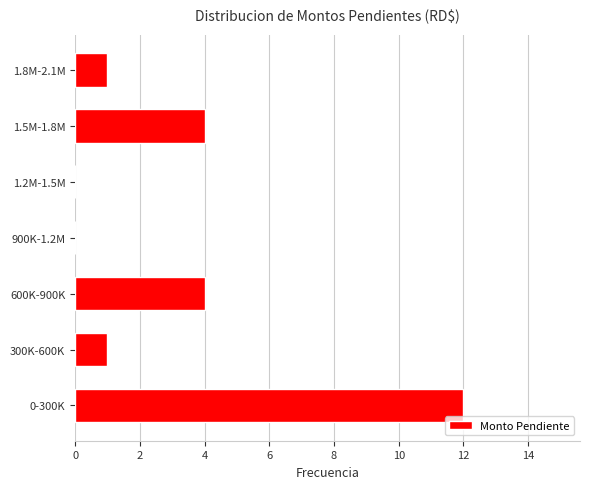

Reading bottom to top, list all the values displayed in this chart.

0-300K=12	300K-600K=1	600K-900K=4	900K-1.2M=0	1.2M-1.5M=0	1.5M-1.8M=4	1.8M-2.1M=1